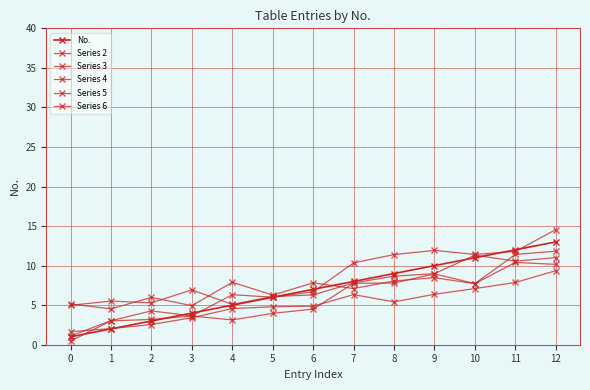

What is the value of the Series 5 point at the 5th from the left?

7.9